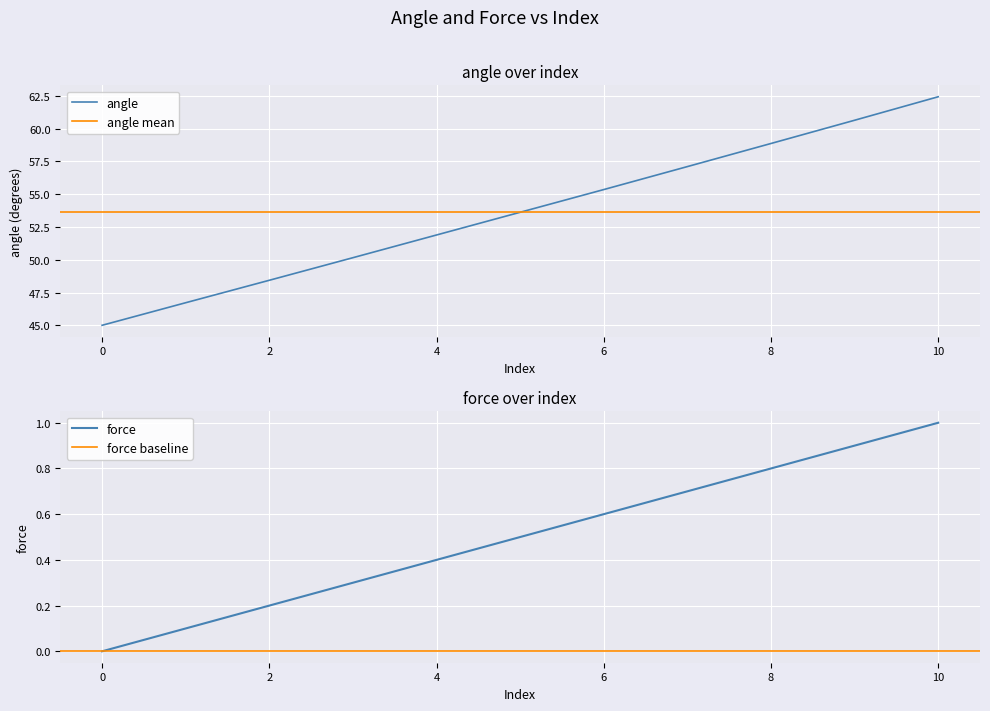

Is it true that force equals 0.7 at 7?

True